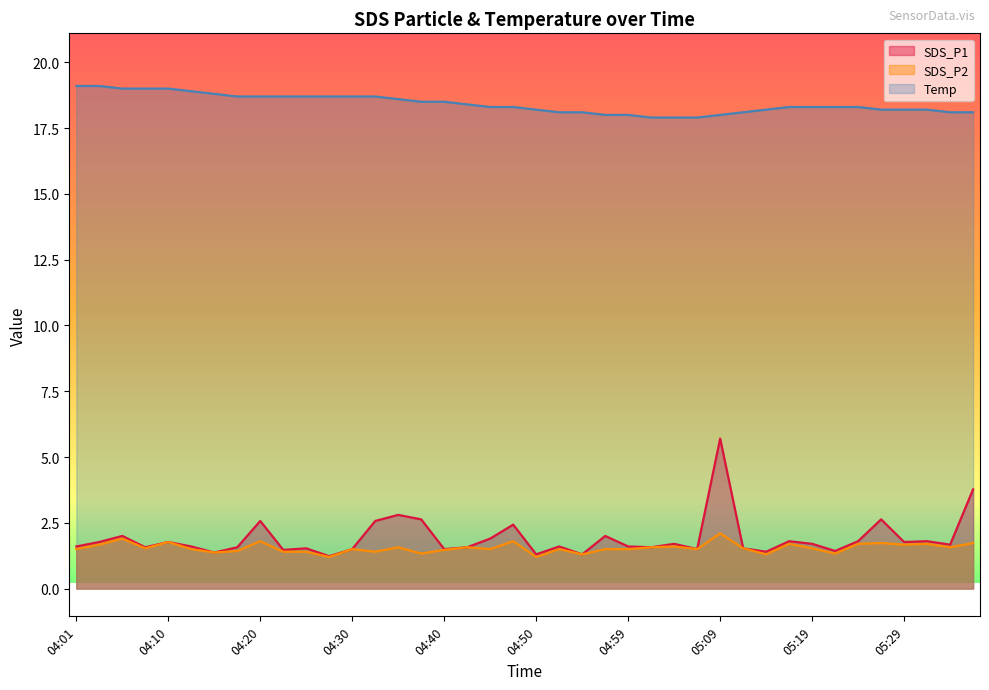

What is the value of the Temp point at the 6th from the left?

18.9